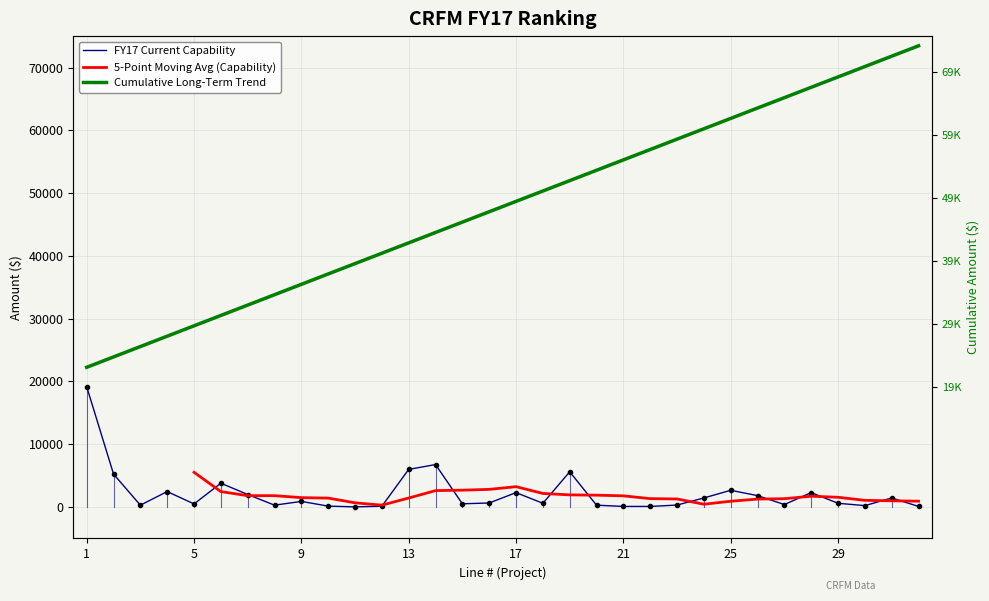

True or false: FY17 Preliminary Cumulative and FY17 Current Capability cross at least once.

False